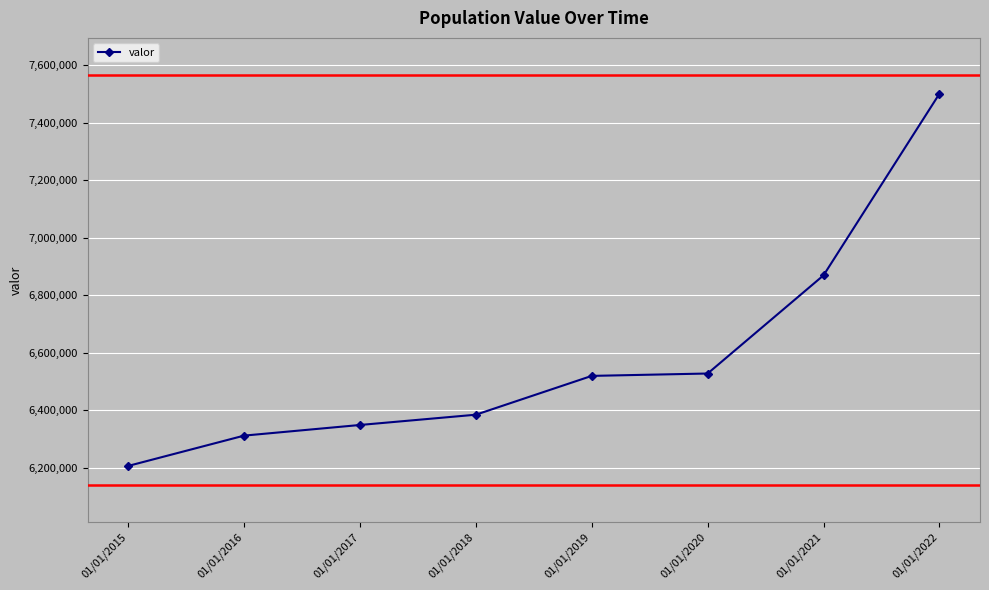

What is the difference between the second highest and second lowest values?

557170